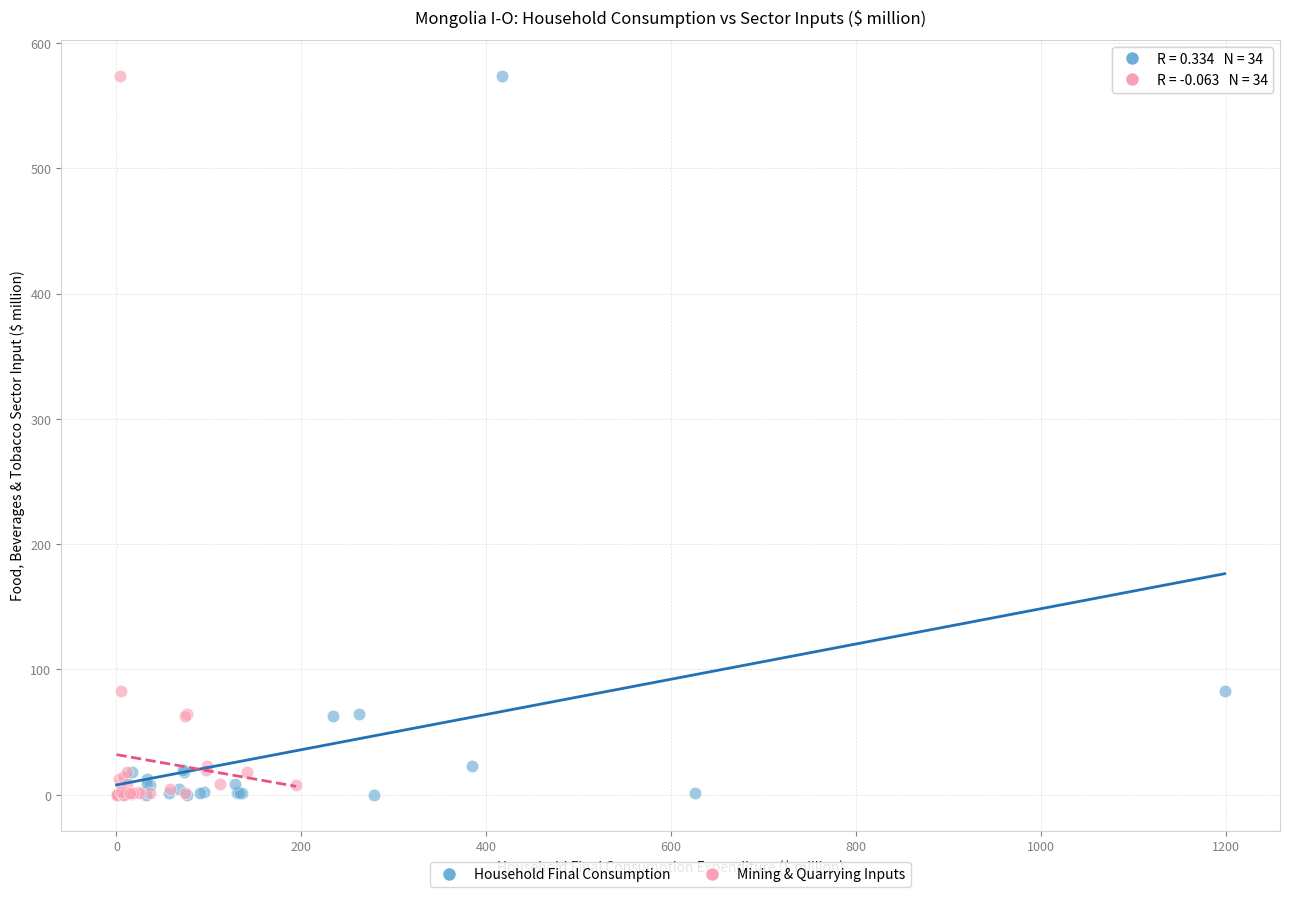

What are all the series names shown in the legend?

Household Final Consumption, Mining & Quarrying Inputs